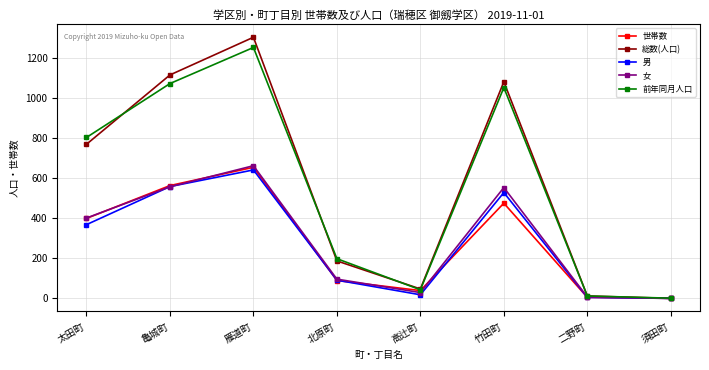

What is the average value of the 総数(人口) series?

564